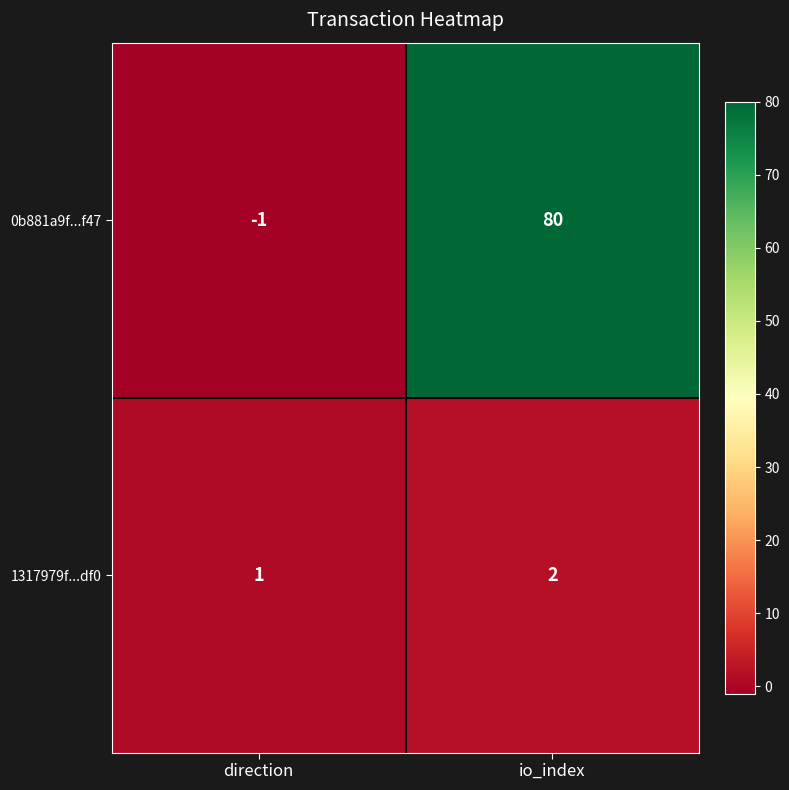

Is it true that 1317979f...df0 equals 2 at io_index?

True